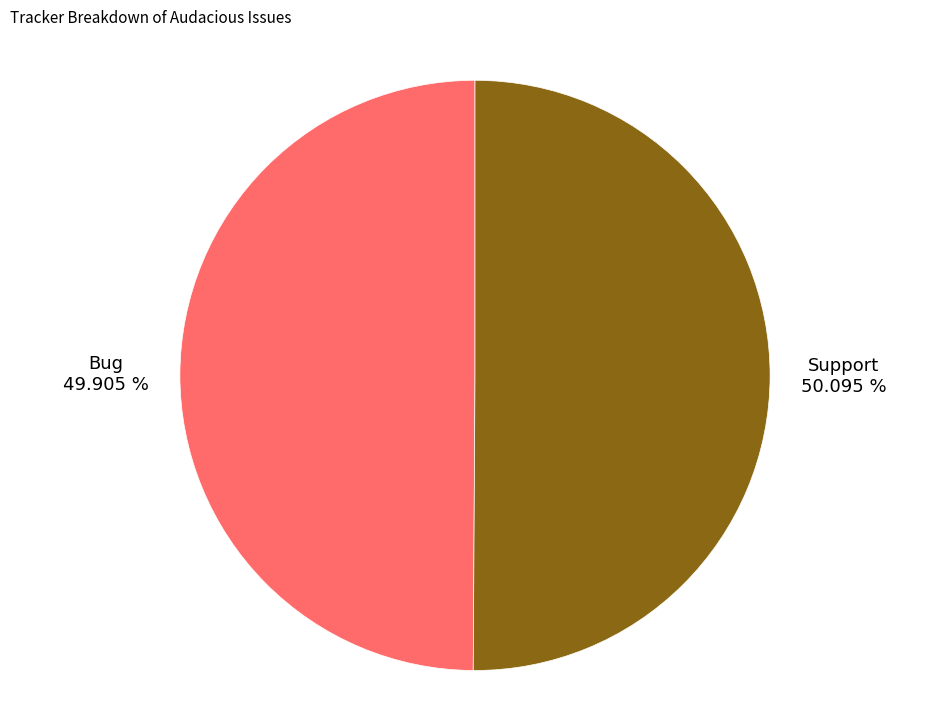

Is there a majority slice in this chart?

Yes